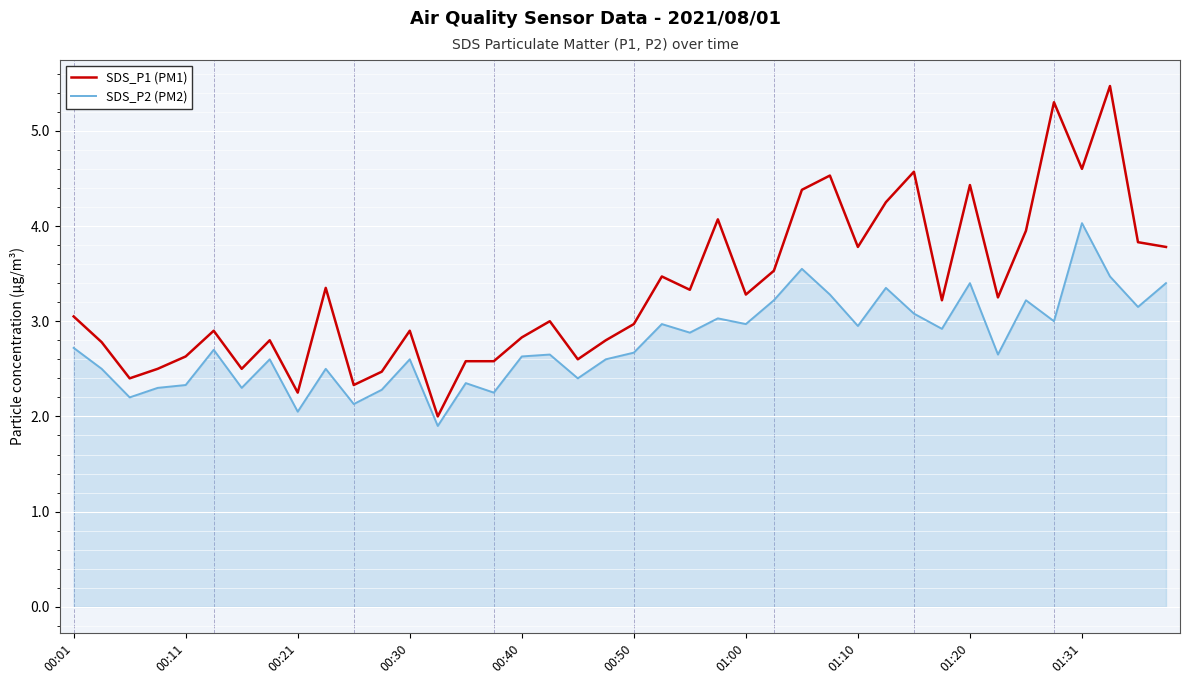

What is the maximum value for SDS_P2 (PM2)?

4.0